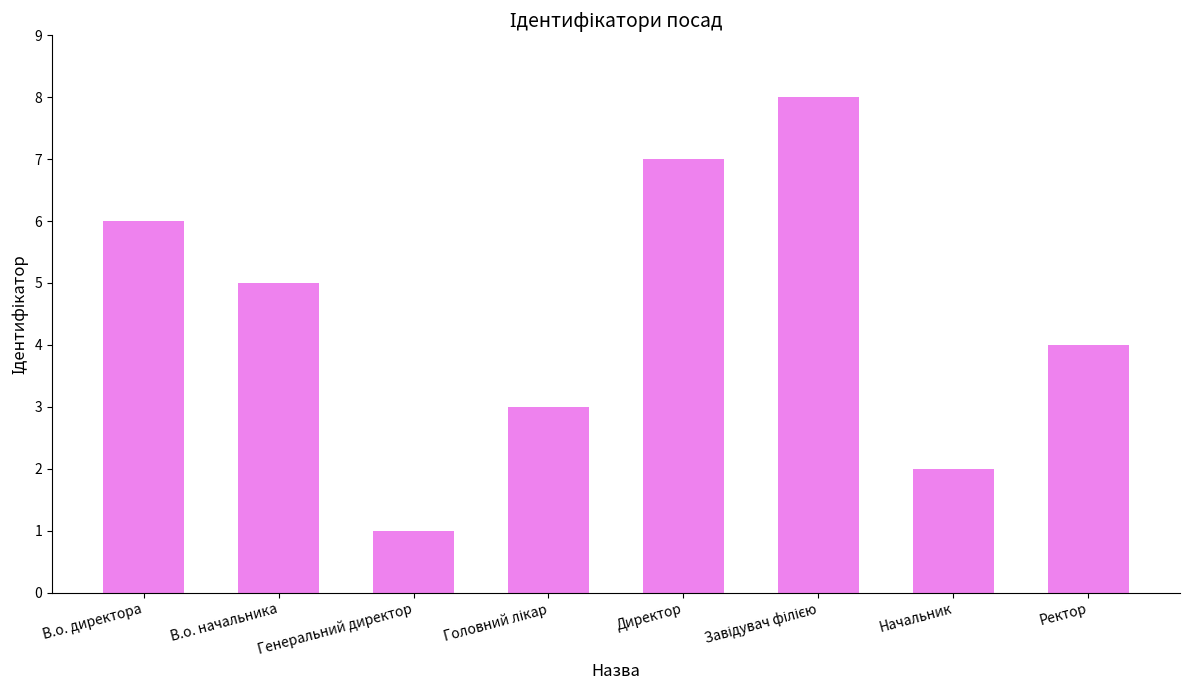

Are the bars horizontal?

No